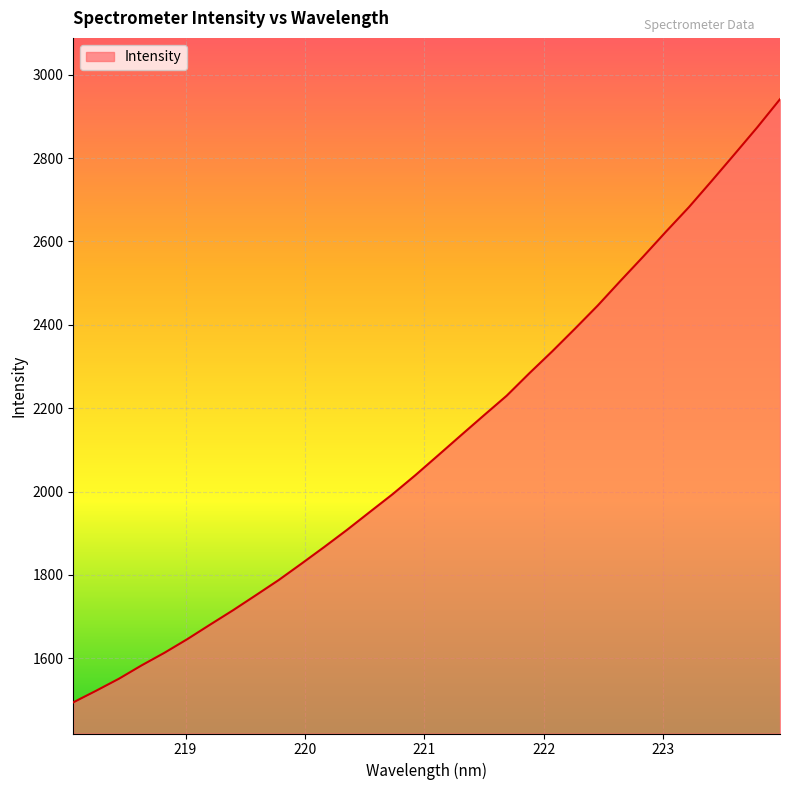

What is the average value?

2117.9